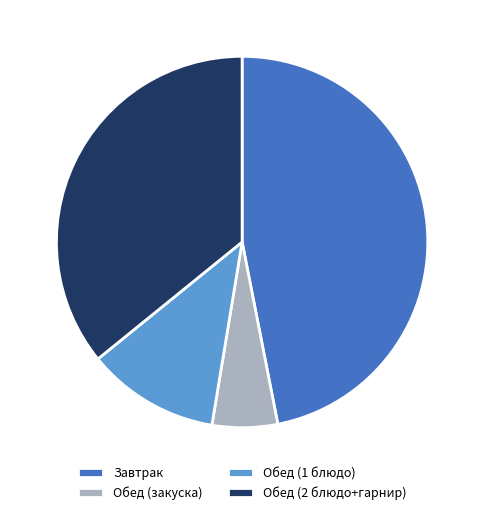

Is there a majority slice in this chart?

No